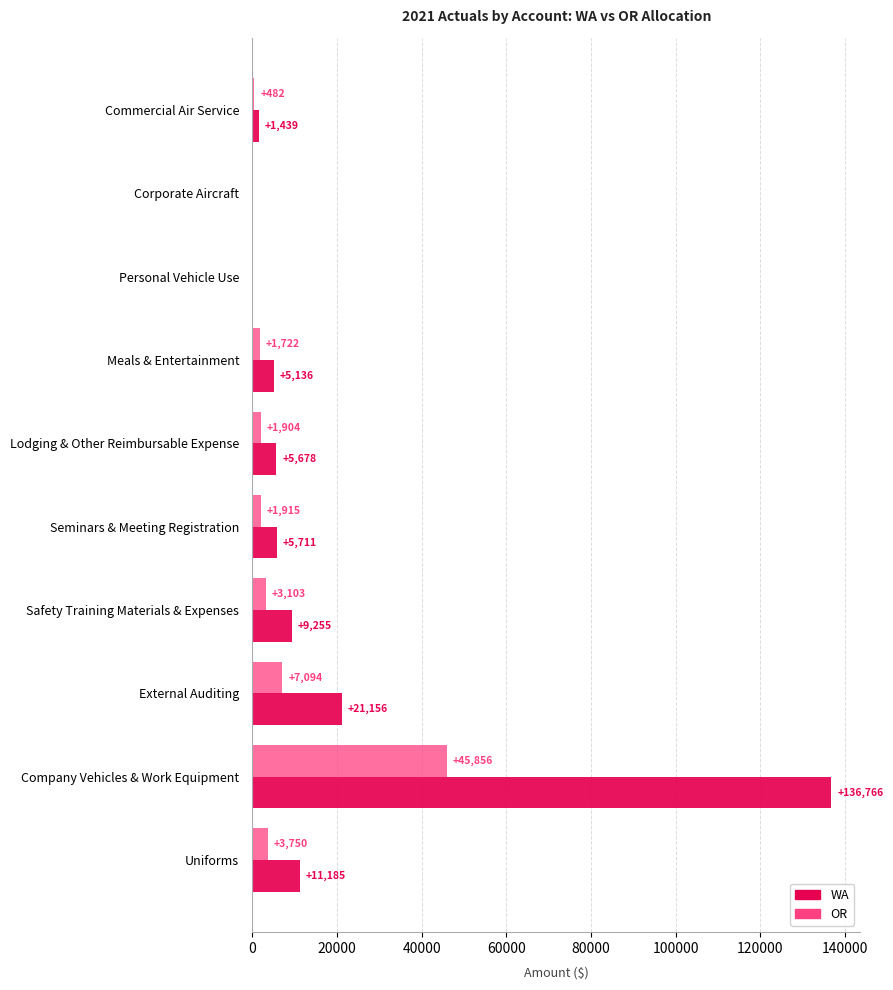

What is the maximum value for OR?

45856.4